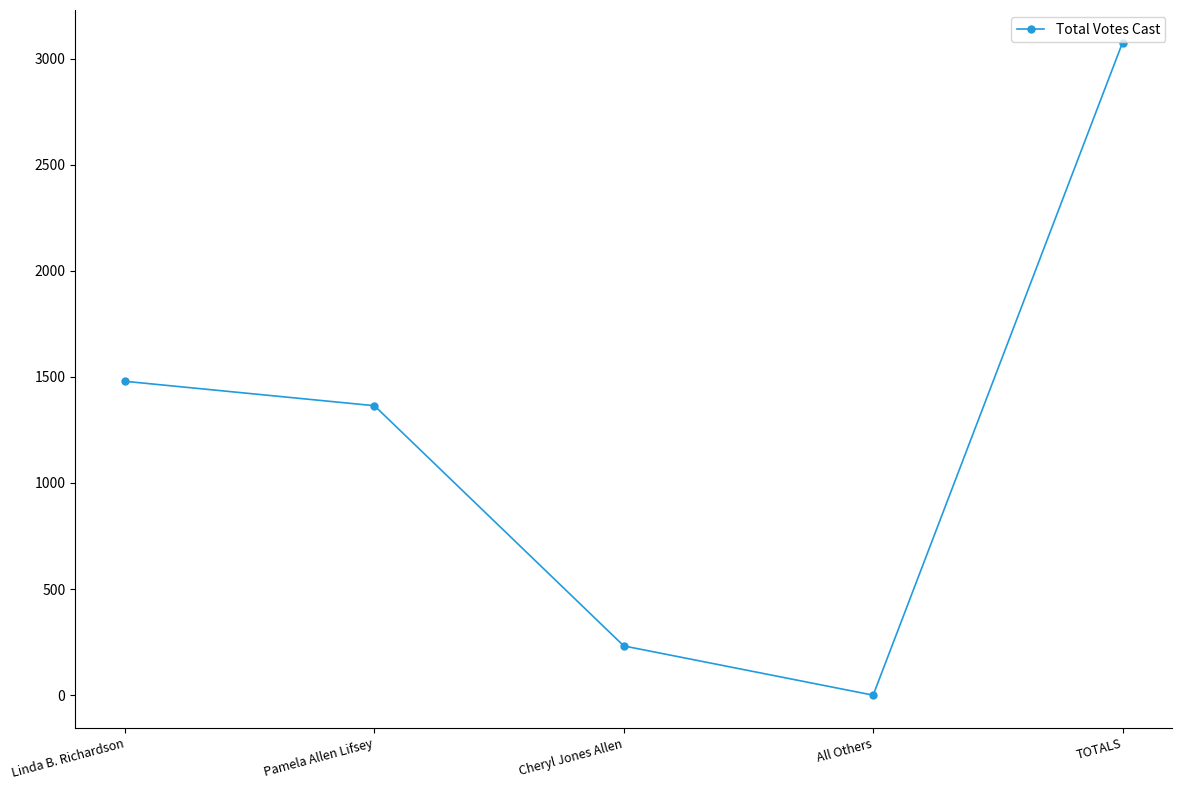

Does the chart display data point markers on the line(s)?

Yes